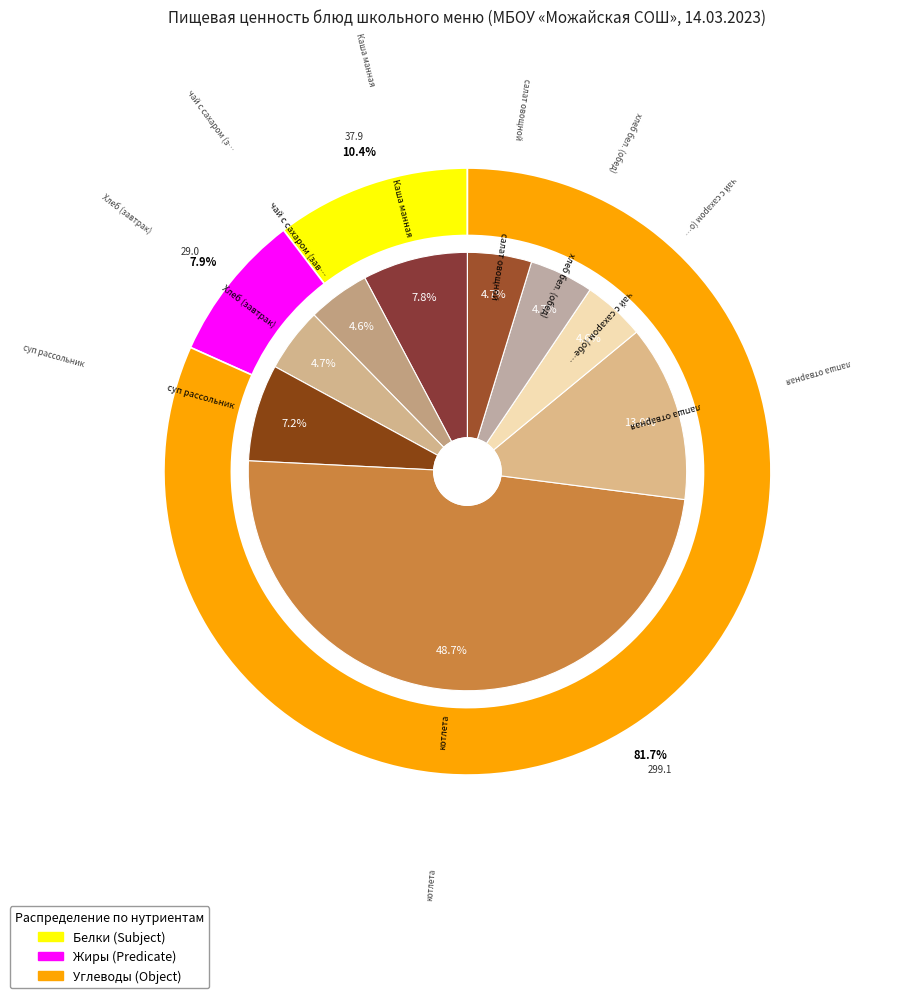

Between чай с сахаром (обед) and Каша манная, which is larger?

Каша манная